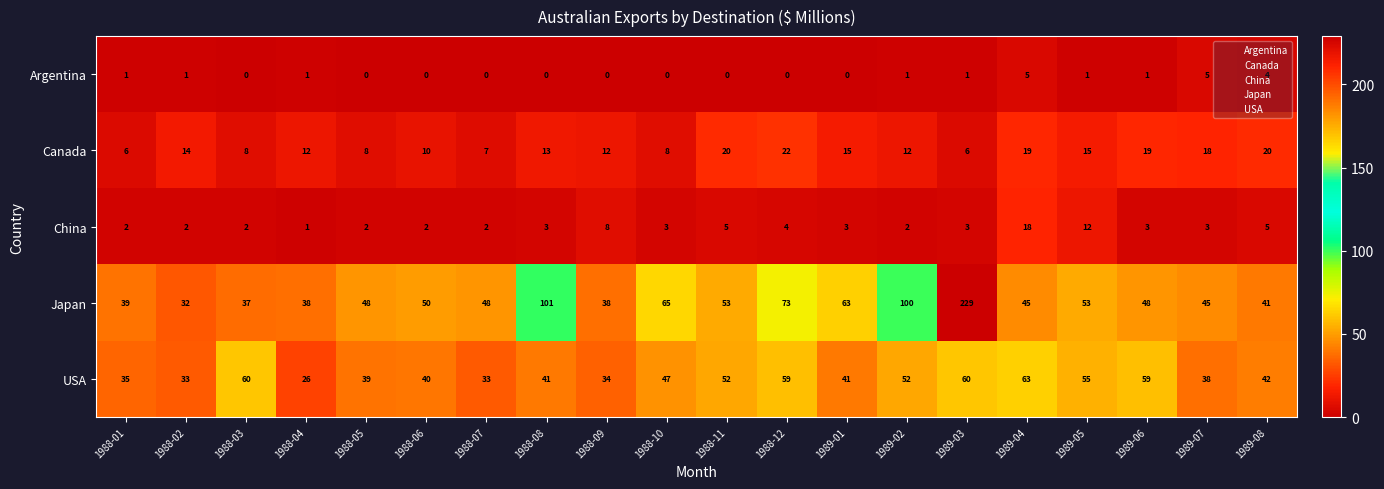

Rank the series at 1989-07 from highest to lowest value.

Japan, USA, Canada, Argentina, China